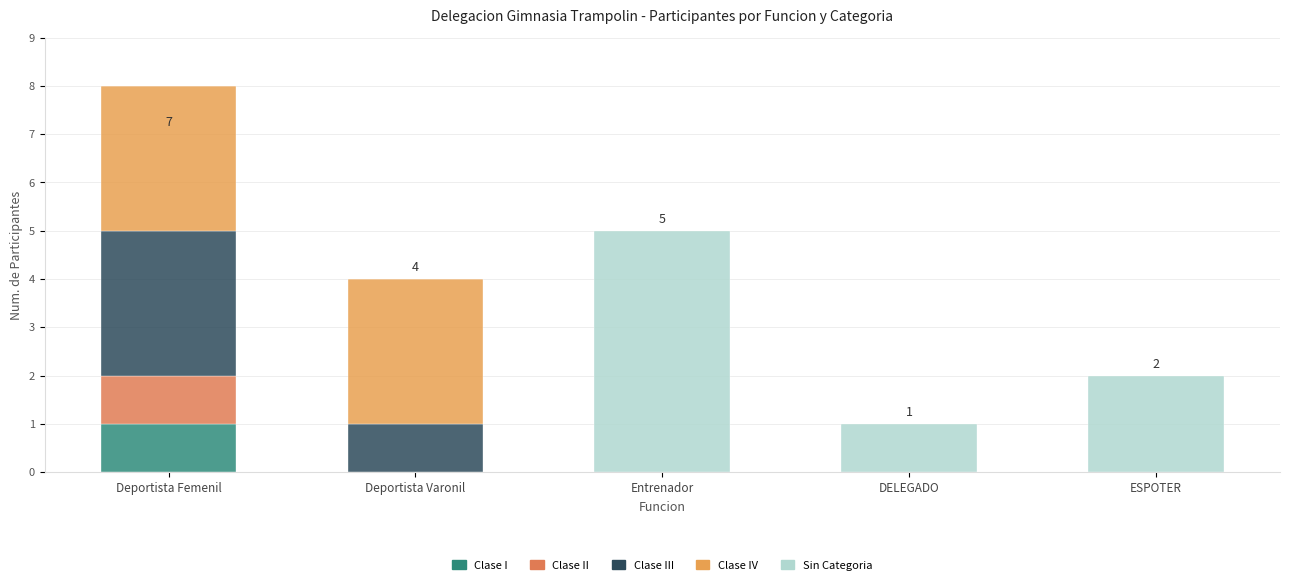

Where does the Sin Categoria series first go above 1?

Entrenador